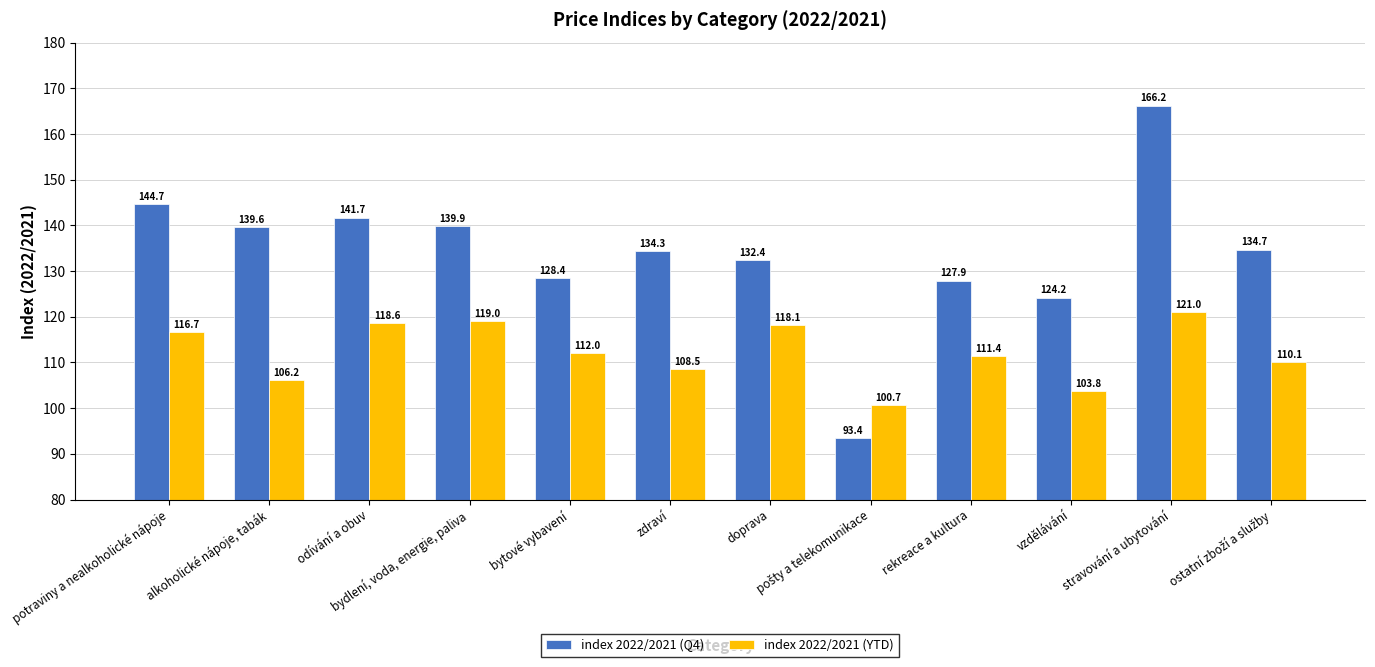

How many series are shown in this chart?

2